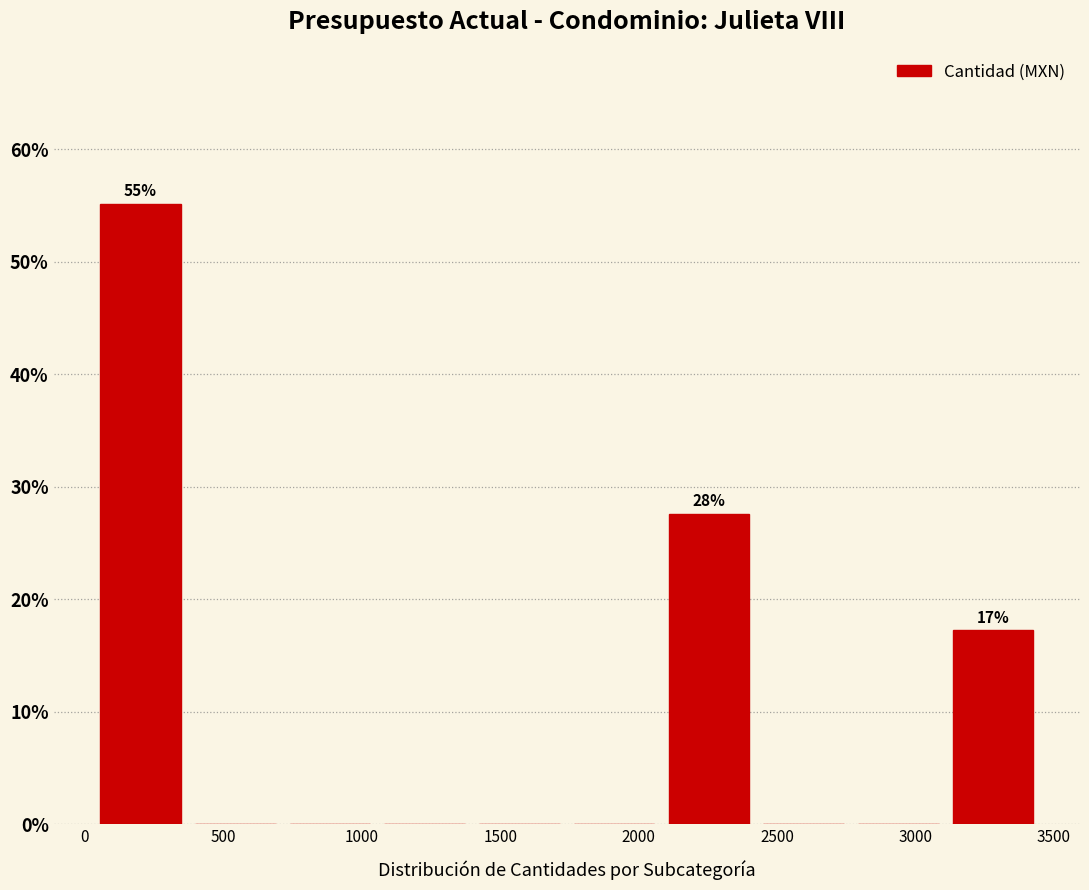

Which range on the x-axis has the tallest bar?

50 to 350